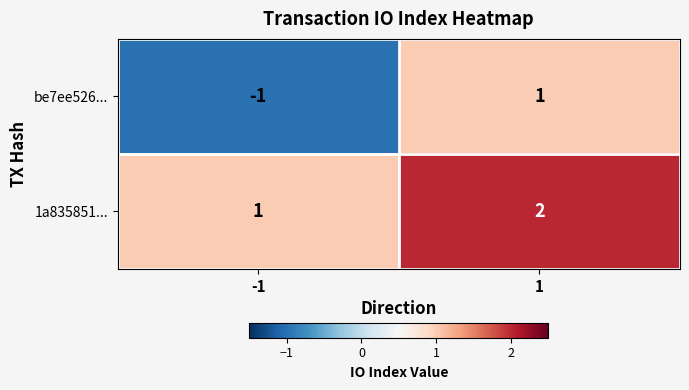

Reading left to right, extract all data points from this chart.

be7ee526...: -1	1
1a835851...: 1	2